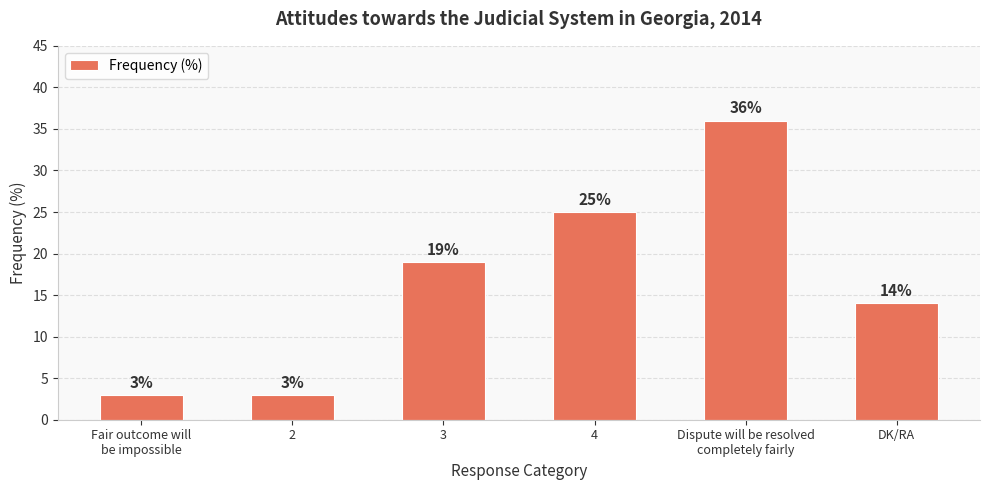

True or false: the data shows 11 at 4.

False